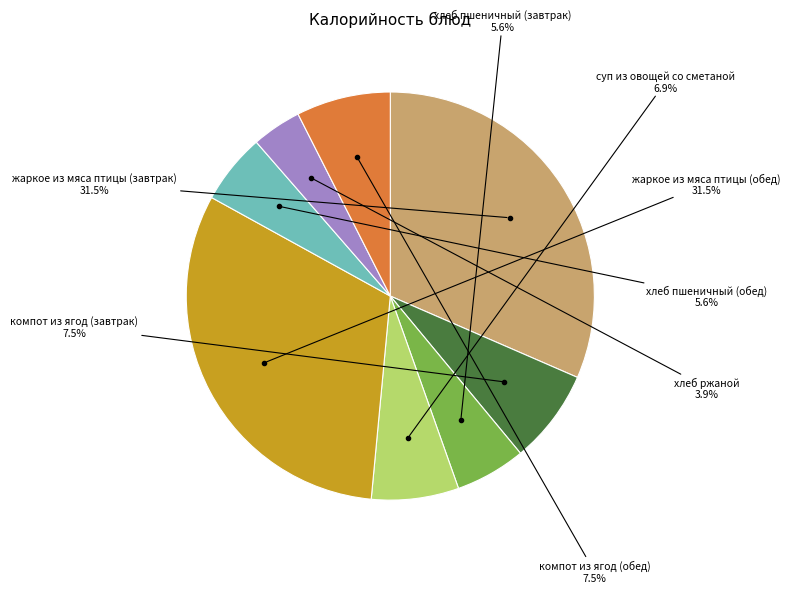

Is there a majority slice in this chart?

No